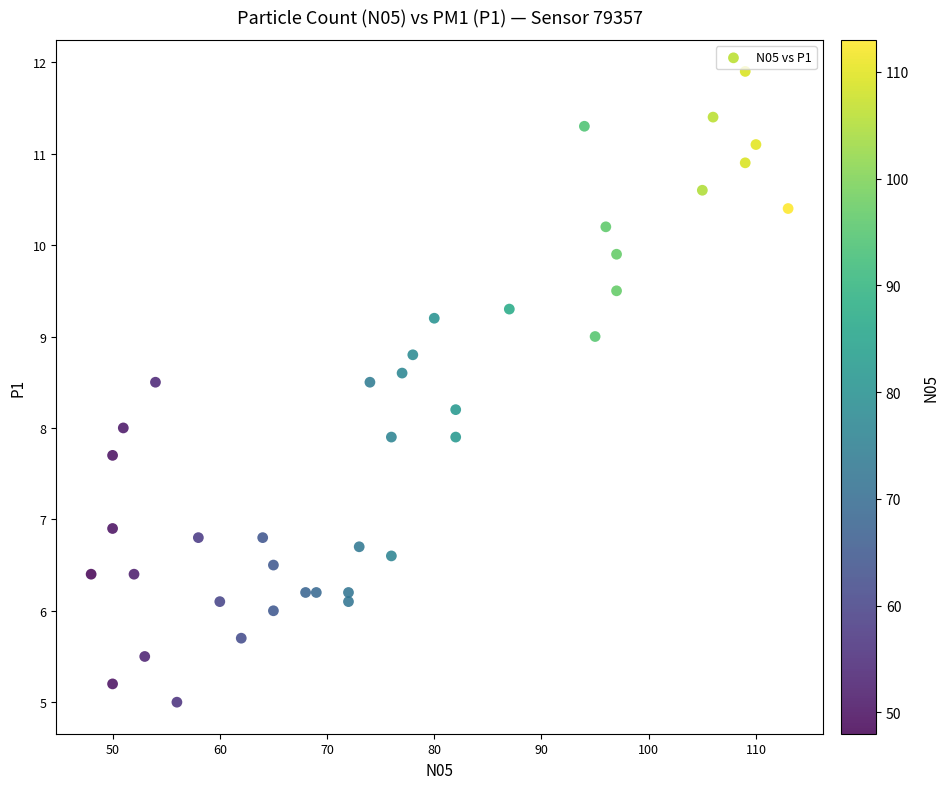

What is the range of Y values (max minus min)?

6.9